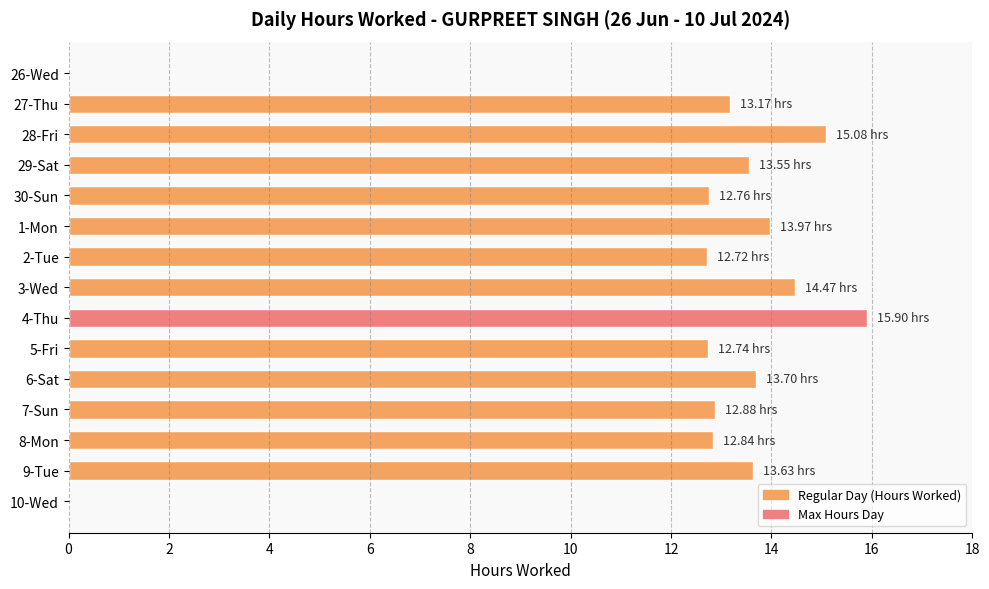

What is the average value?

11.8